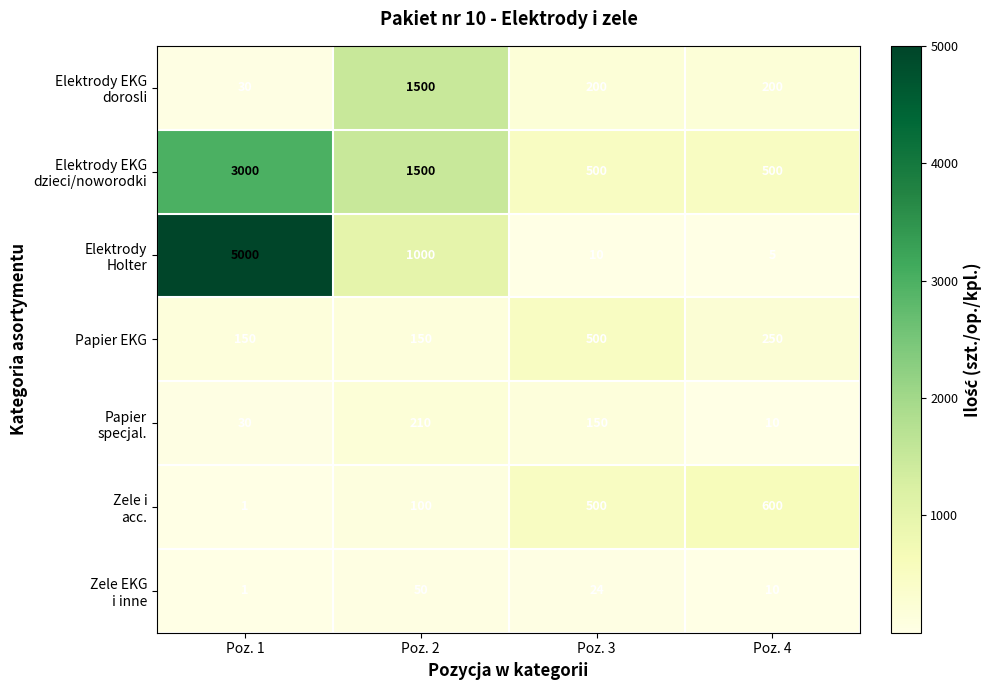

The value of Papier EKG at Poz. 2 is 150. True or false?

True